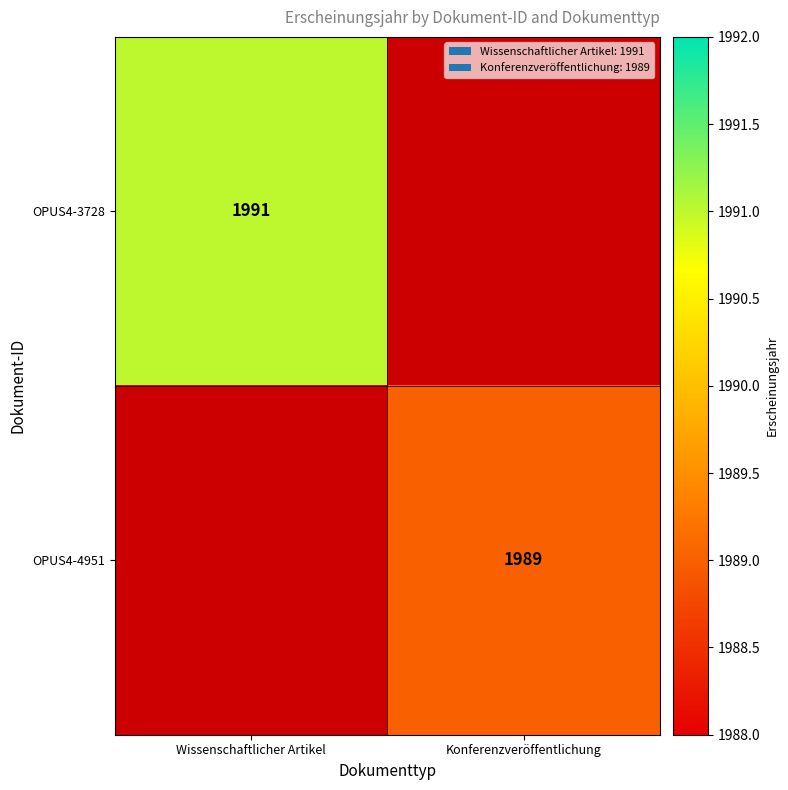

At which category does the chart reach its minimum across all series?

Konferenzveröffentlichung